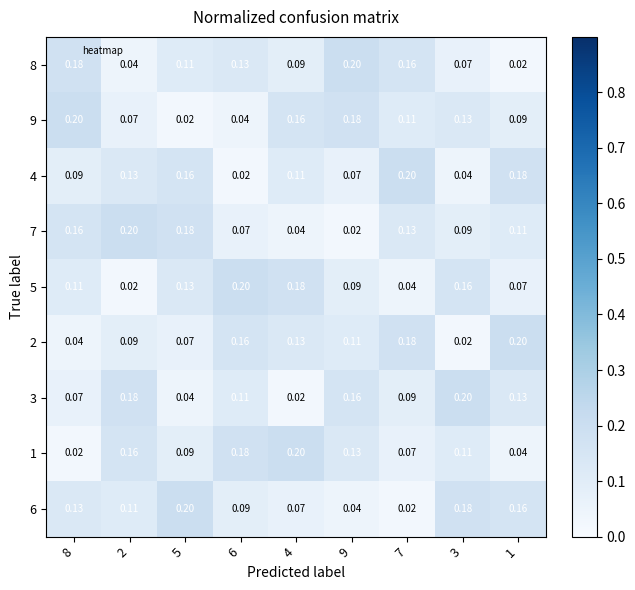

Is the value of 5 at 8 greater than the value of 6 at 4?

Yes